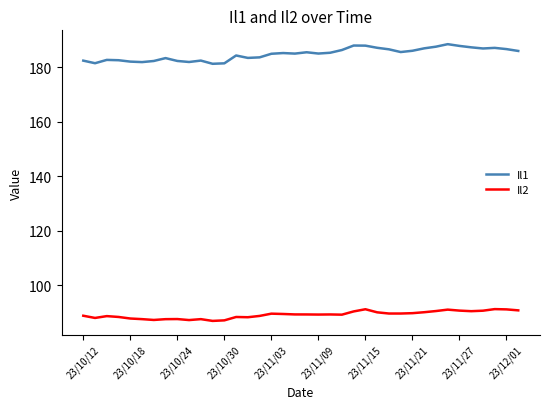

True or false: Il1 and Il2 cross at least once.

False